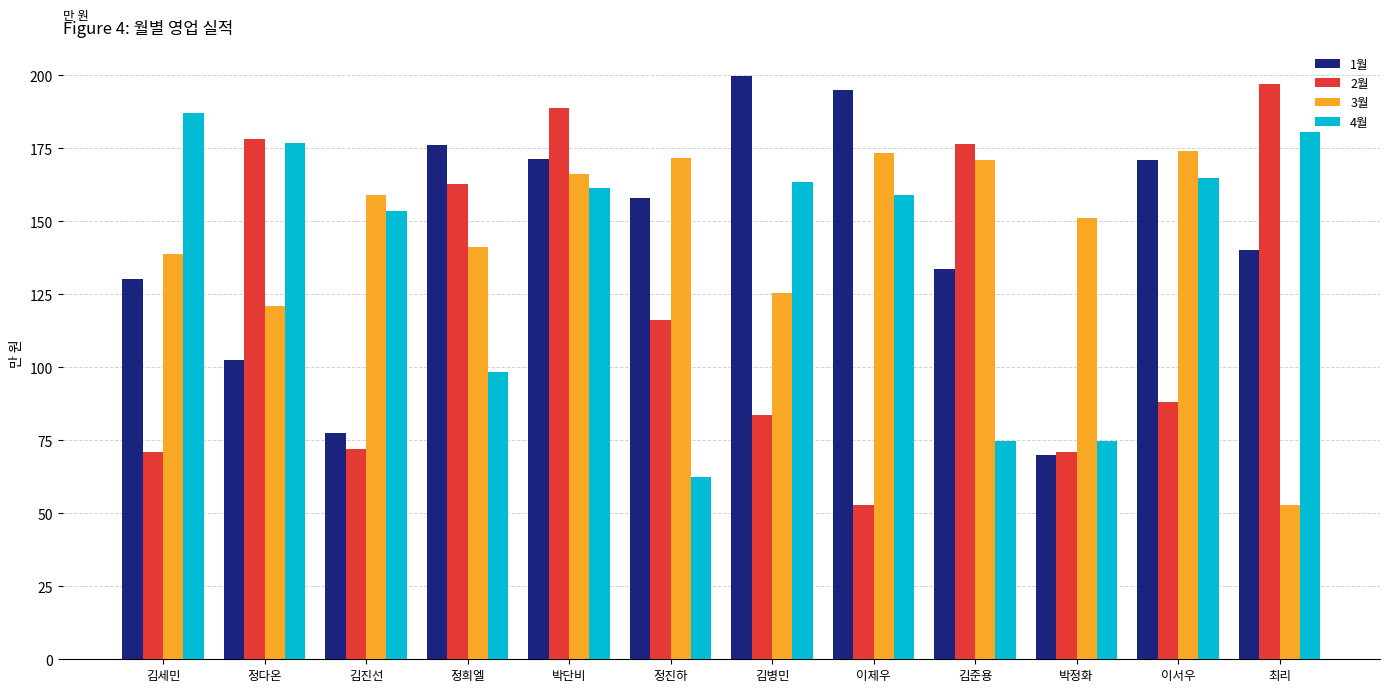

How many data points in 1월 are above 157?

6